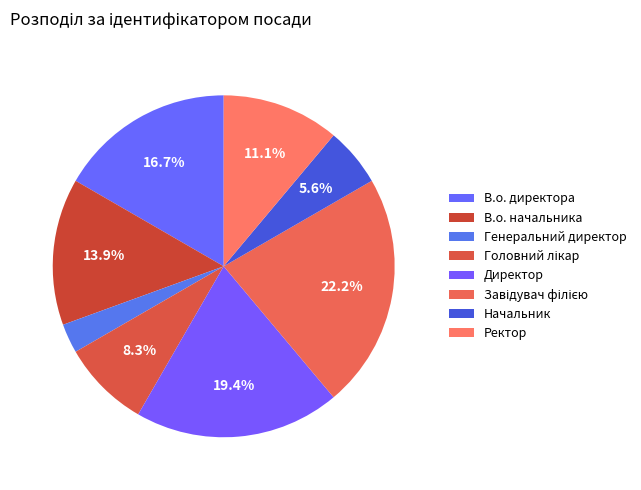

What percentage is the Завідувач філією slice, to the nearest percent?

22%